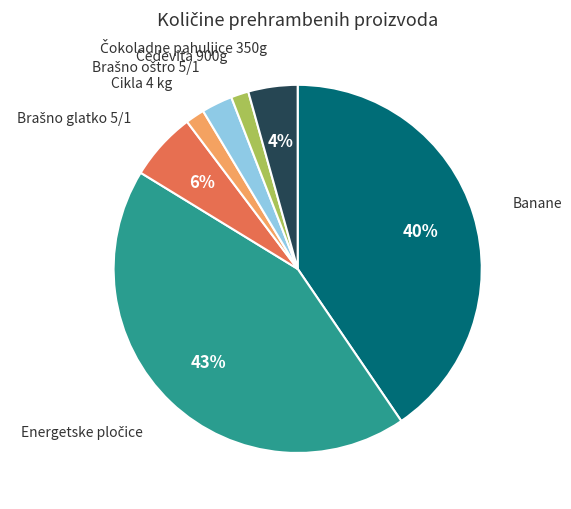

How many slices are in this pie chart?

7